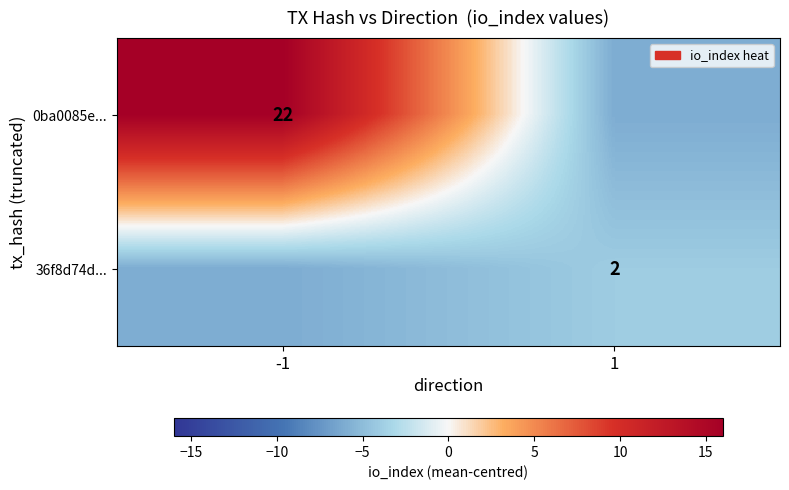

Is it true that 36f8d74d... equals 0 at 1?

False